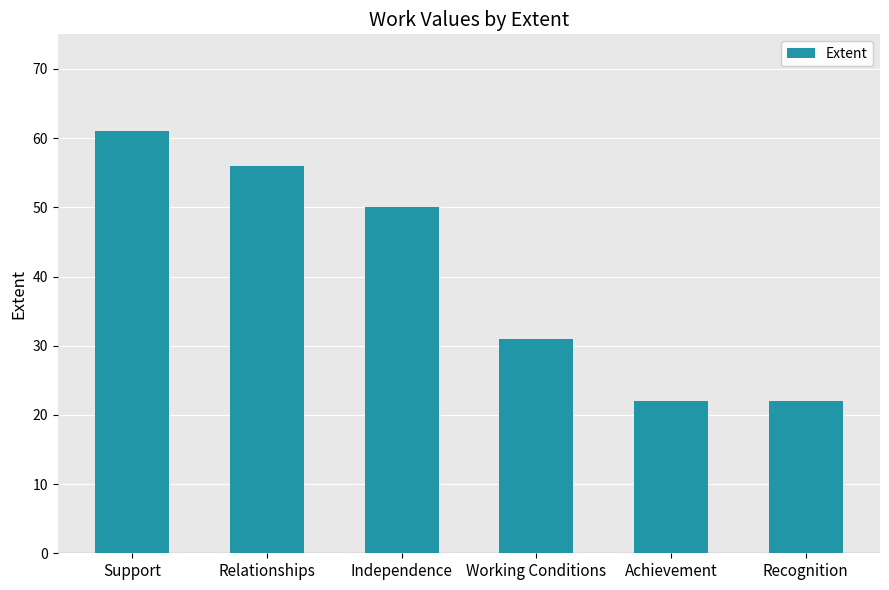

Count the values in the range 22 to 56.

5